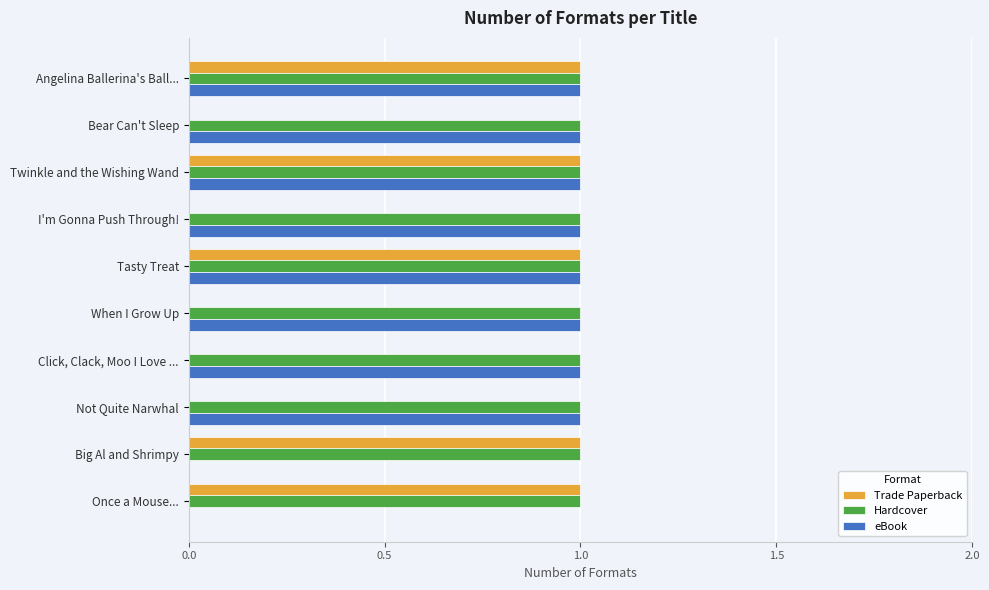

Is the value of eBook at When I Grow Up greater than the value of Trade Paperback at Bear Can't Sleep?

Yes